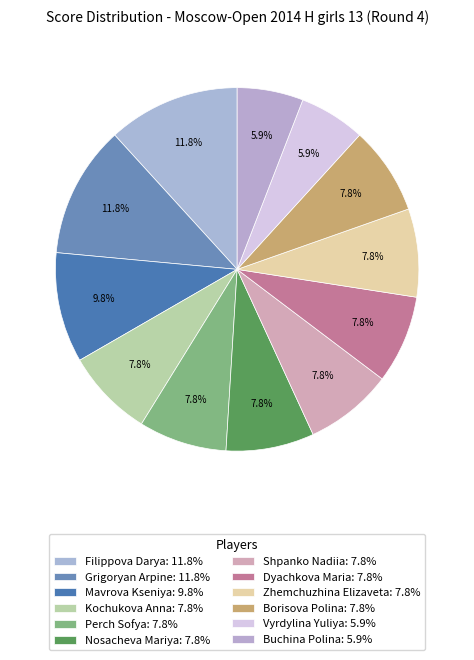

Count the number of slices in the pie.

12